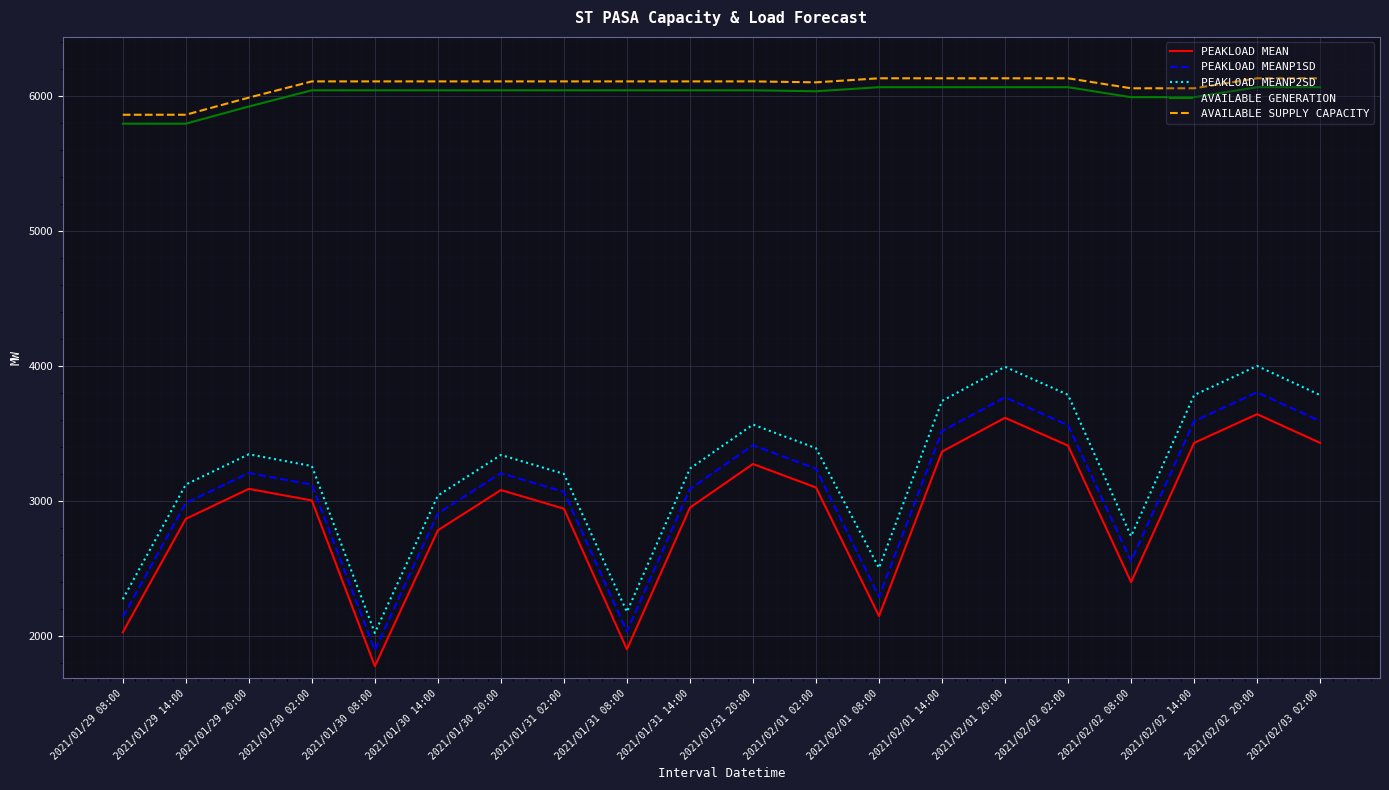

In PEAKLOAD MEAN, how many points are lower than both neighbors (excluding endpoints)?

4